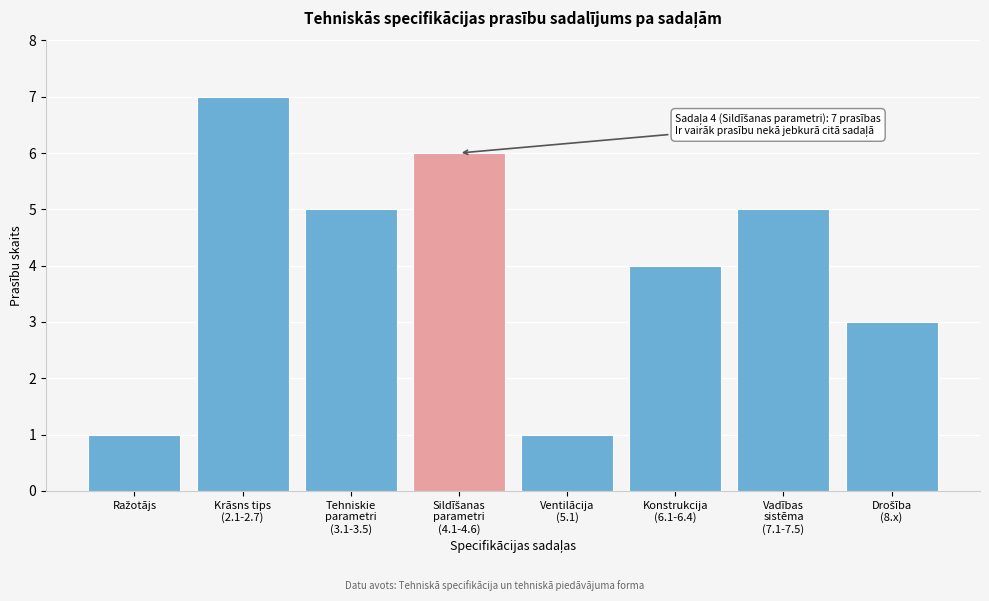

Reading left to right, transcribe all the data shown in this chart.

1	7	5	6	1	4	5	3